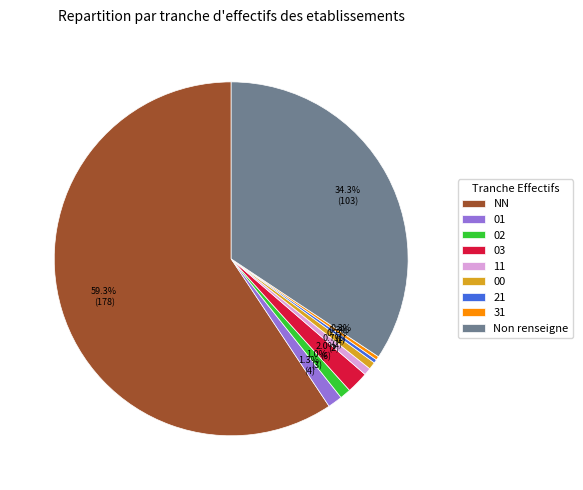

Approximately how many times larger is the value at 03 compared to 11?

3.0